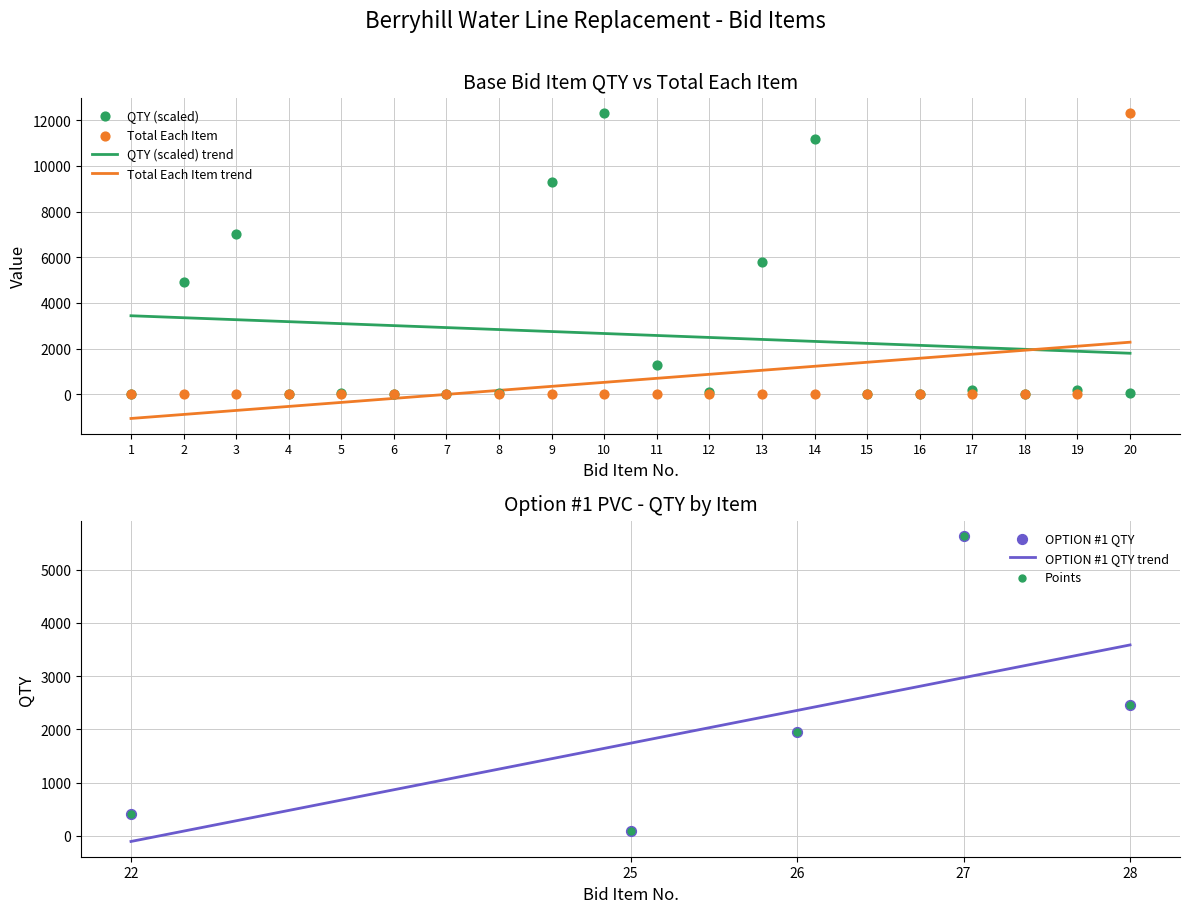

Which series has the largest Y range (max minus min)?

BASE BID Total